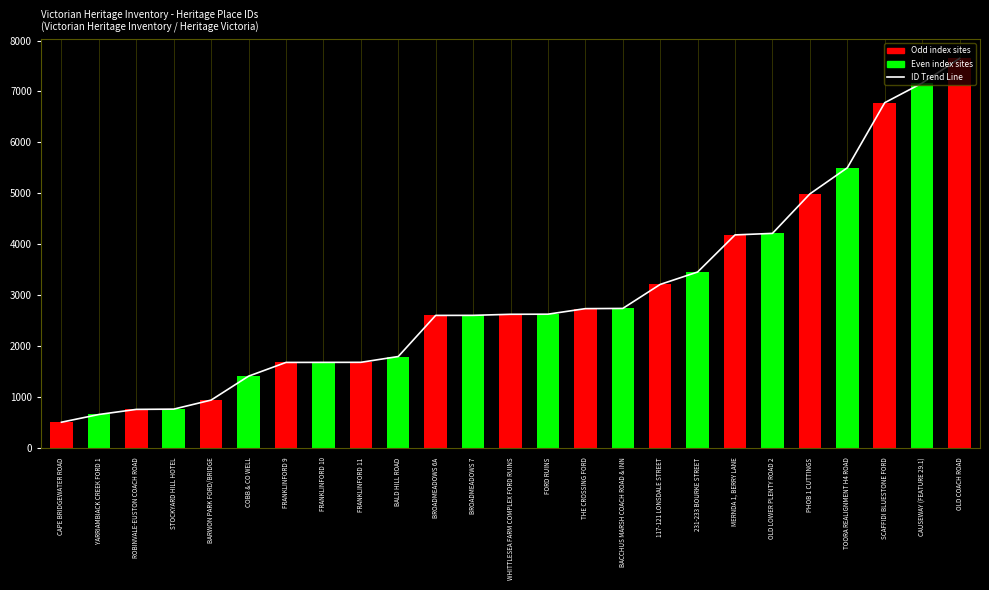

Reading left to right, list all the values displayed in this chart.

ID Trend: 500	652	752	757	935	1405	1675	1676	1677	1791	2599	2600	2621	2623	2732	2736	3208	3452	4181	4211	4987	5500	6779	7165	7650
Heritage Place ID: 500	652	752	757	935	1405	1675	1676	1677	1791	2599	2600	2621	2623	2732	2736	3208	3452	4181	4211	4987	5500	6779	7165	7650